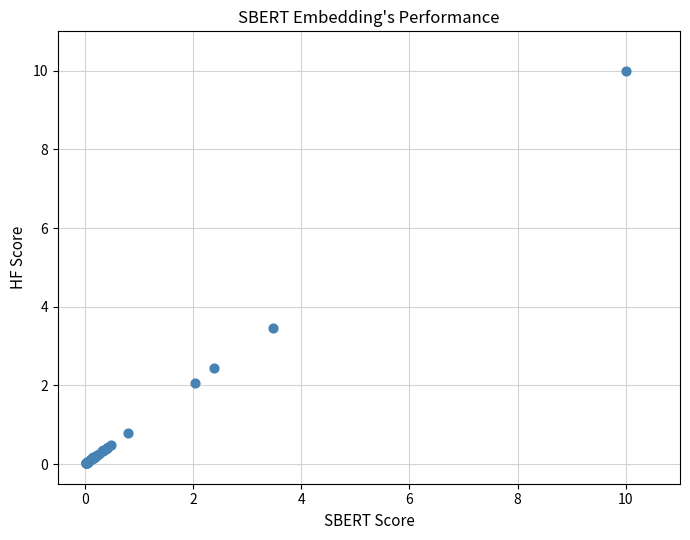

What Y value in the scatter plot is closest to 5?

3.5